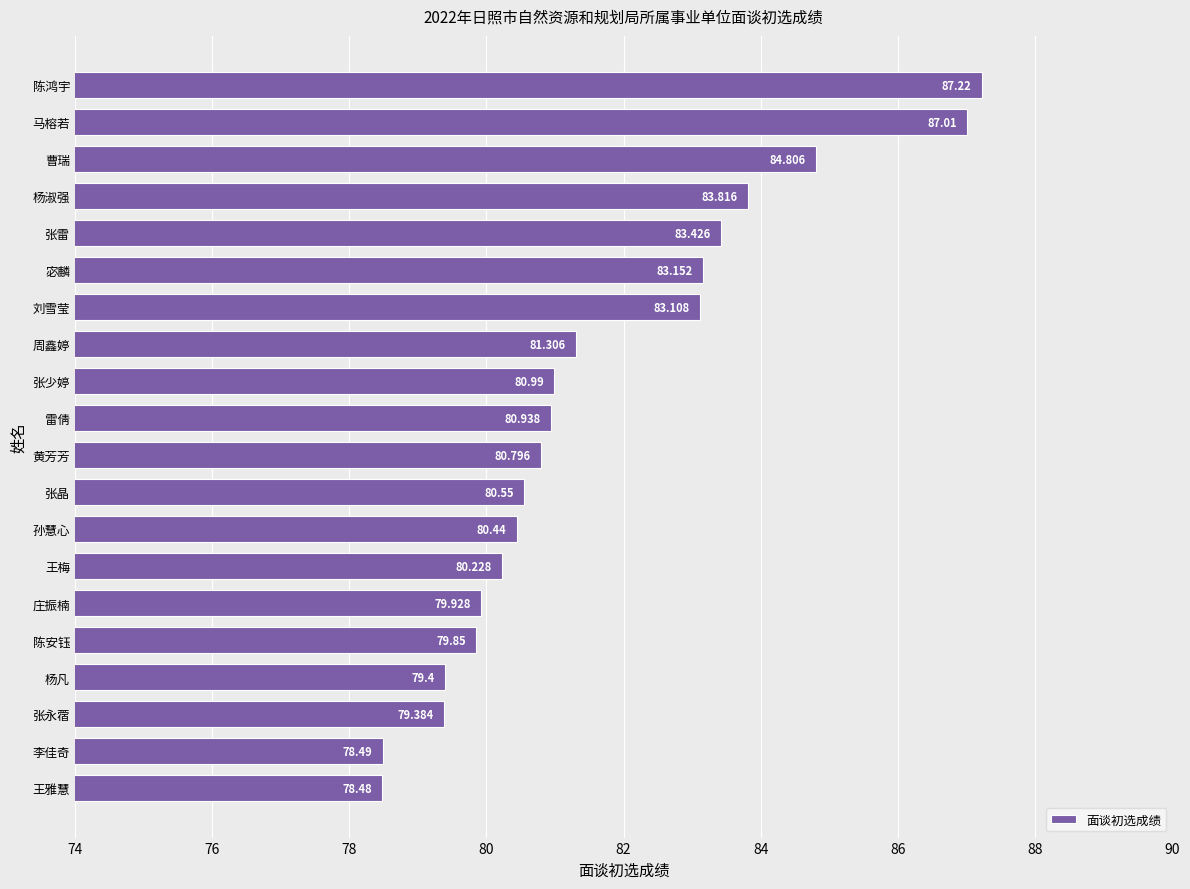

Which has a higher value, 杨凡 or 黄芳芳?

黄芳芳